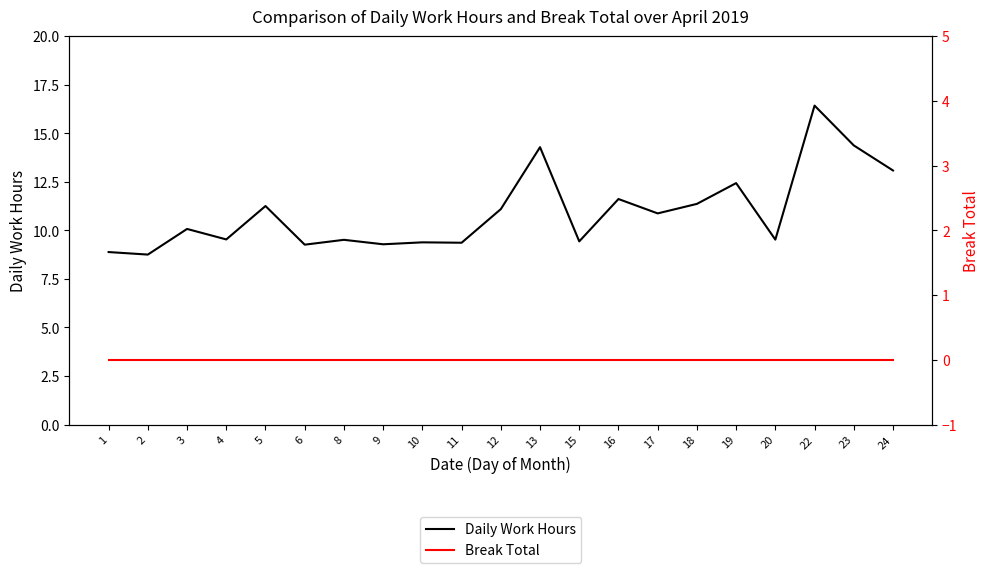

What is the total value across all series at 3?

10.1